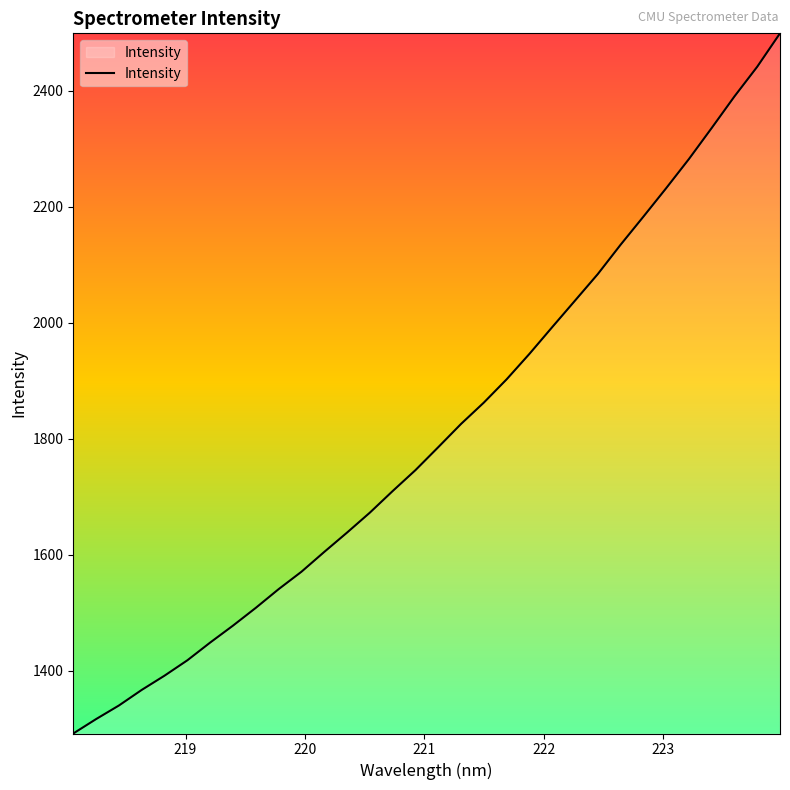

What is the difference between the maximum and minimum values?

1206.9